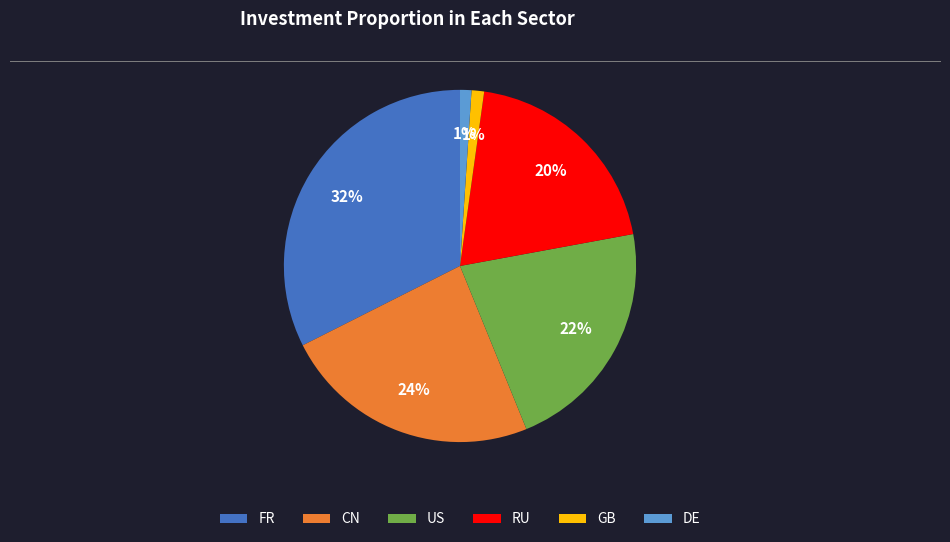

Combined, do DE and US account for over 50%?

No